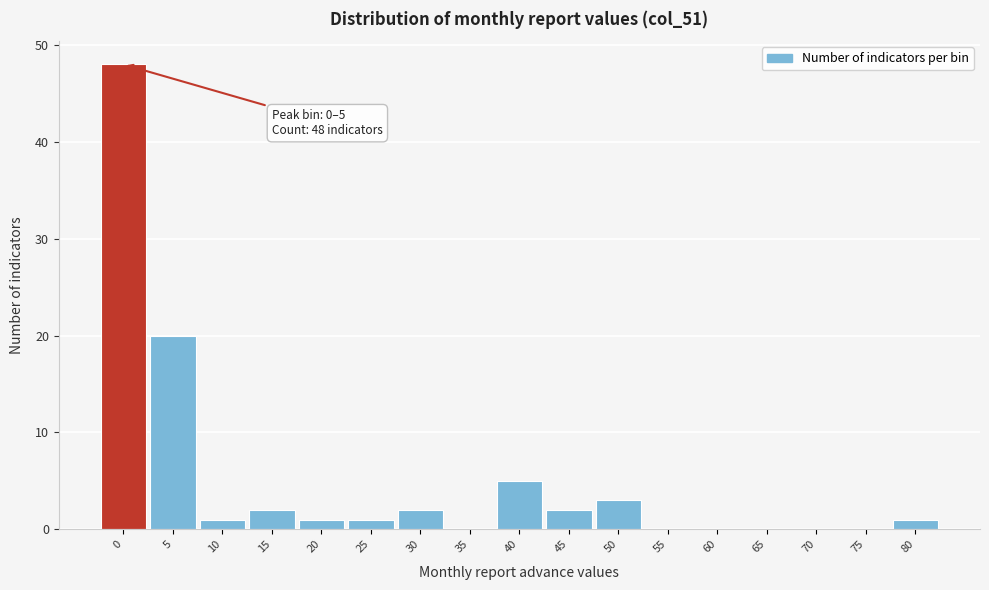

Reading left to right, what are all the values shown in this chart?

0=48	5=20	10=1	15=2	20=1	25=1	30=2	35=0	40=5	45=2	50=3	55=0	60=0	65=0	70=0	75=0	80=1